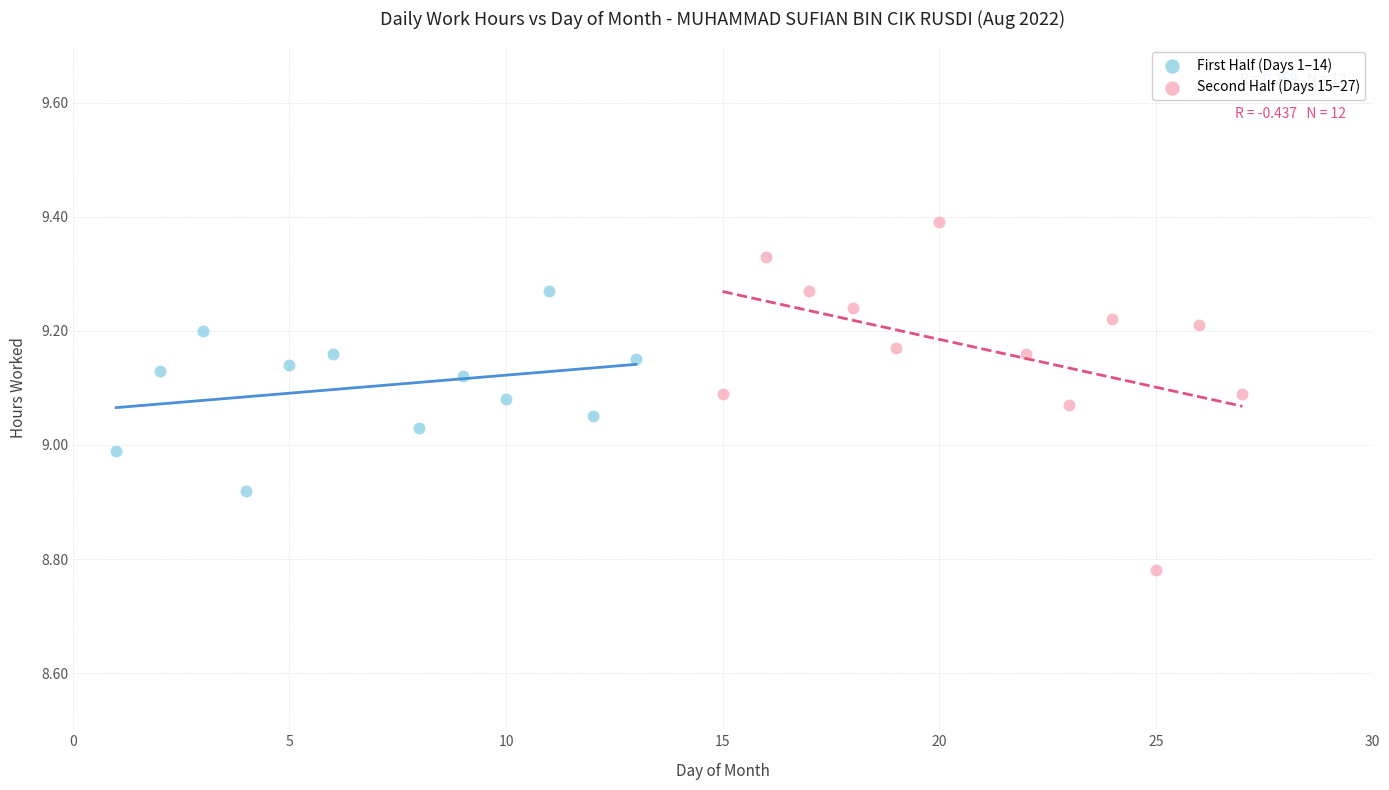

What are all the series names shown in the legend?

First Half (Days 1–14), Second Half (Days 15–27)